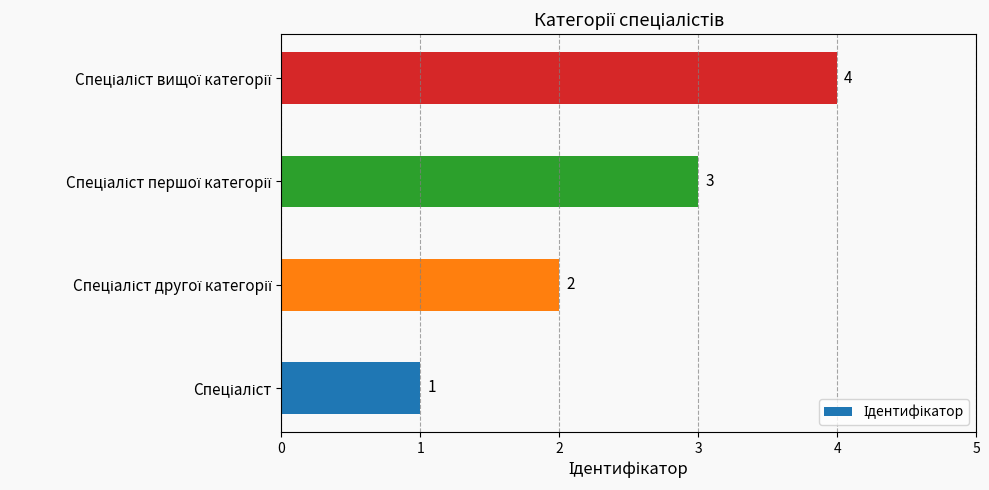

What is the greatest value displayed?

4